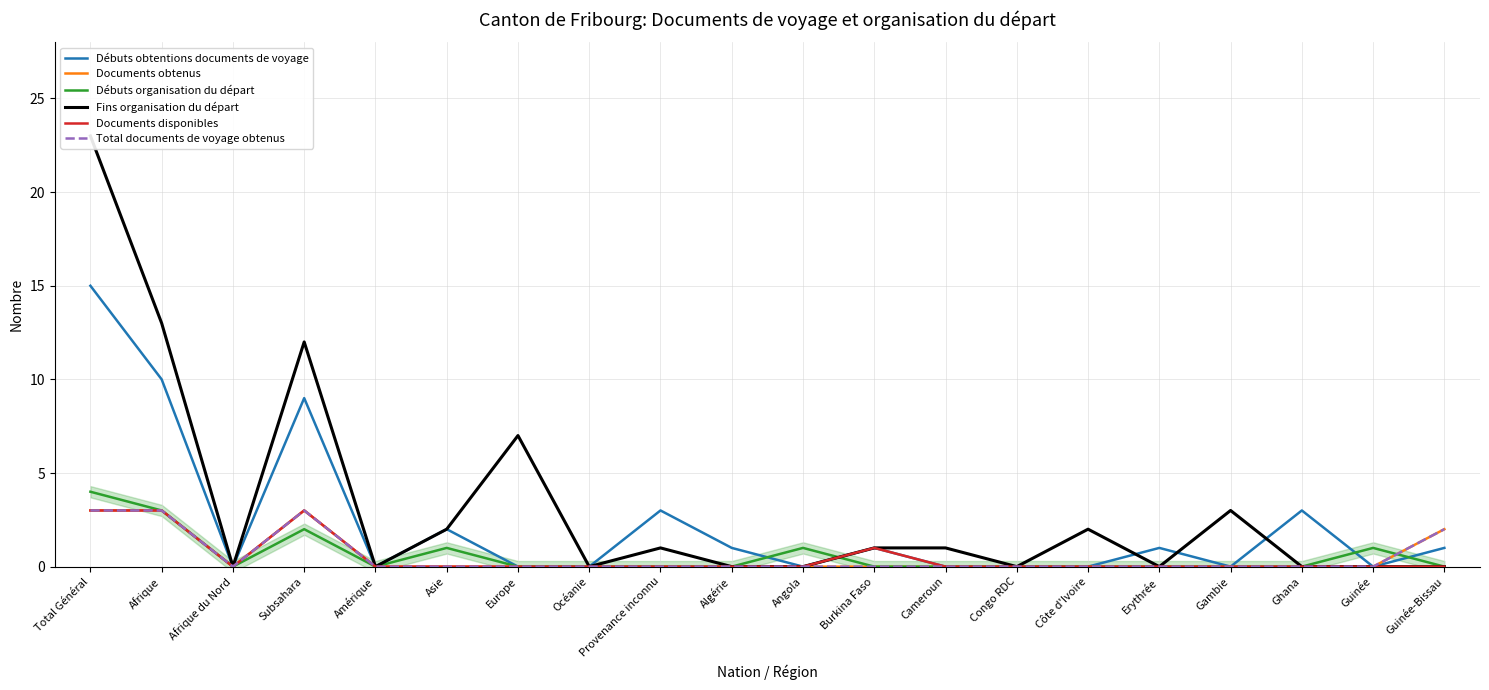

Between Guinée-Bissau and Congo RDC, which is larger?

Guinée-Bissau